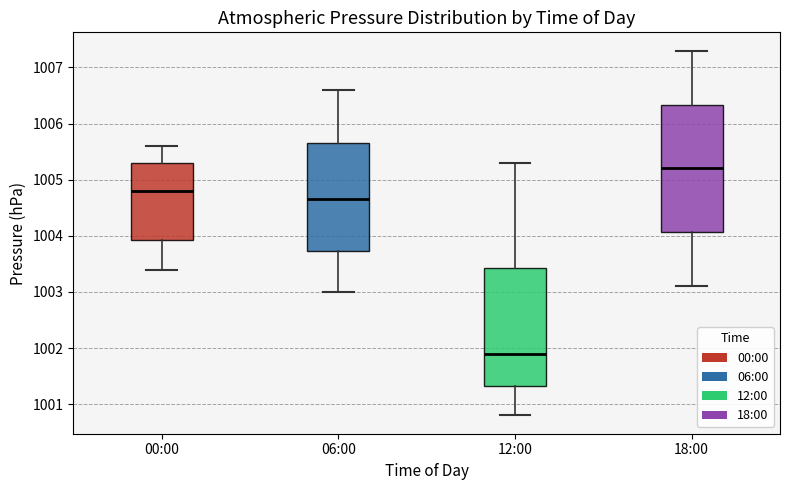

Which box has the highest median line?

18:00